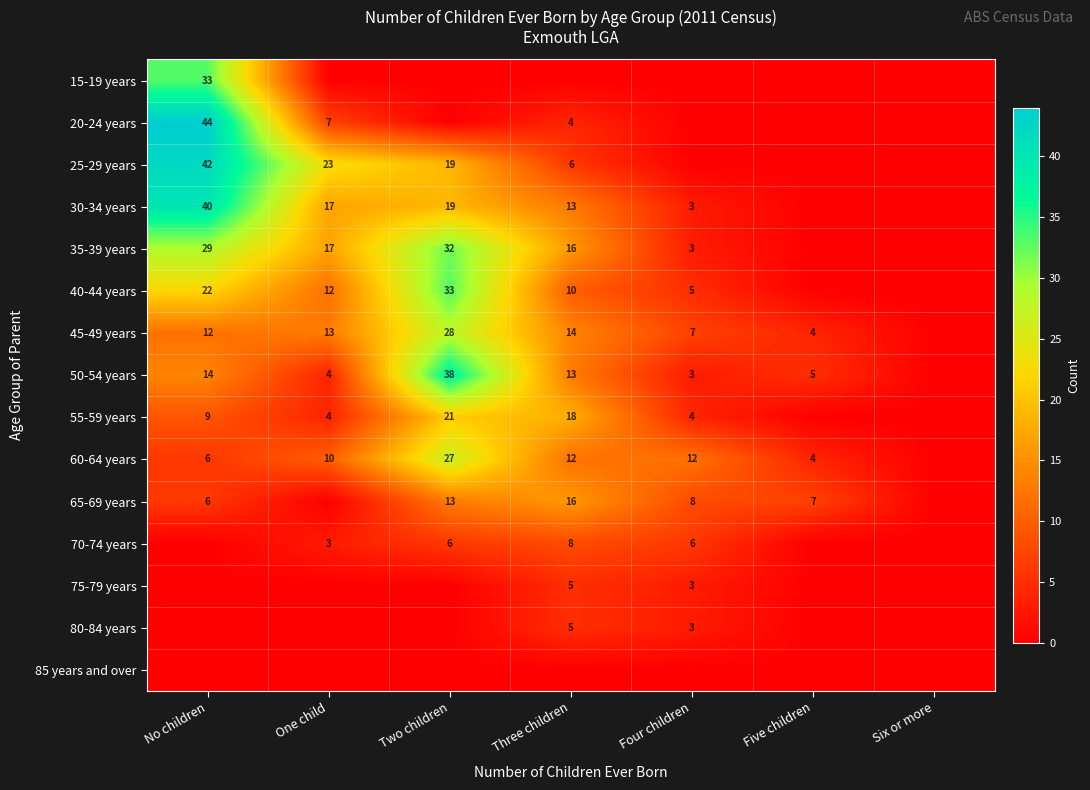

Is it true that 65-69 years equals 4 at No children?

False